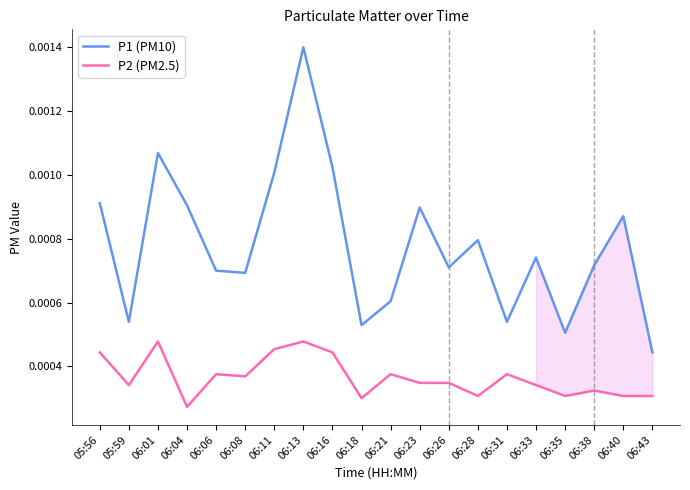

At how many categories does at least one series exceed 0?

20